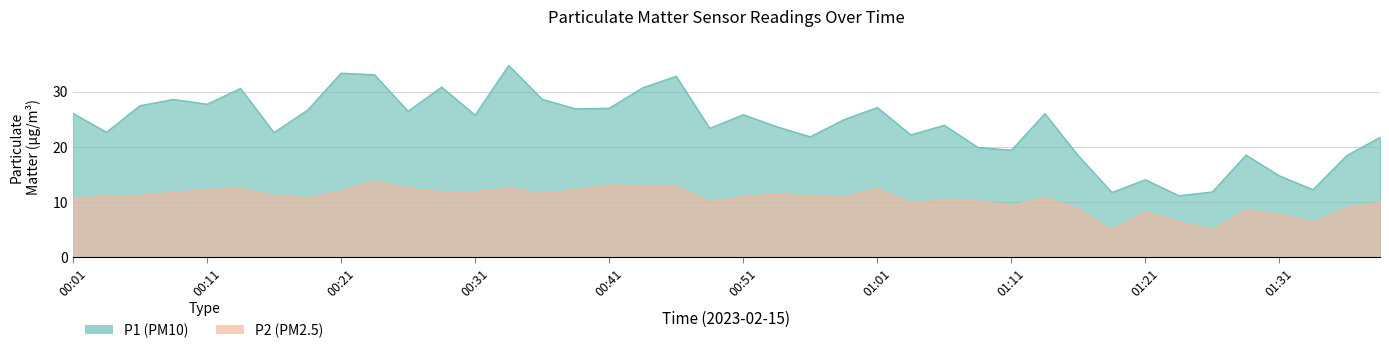

What is the label of the 31st point from the right?

00:24